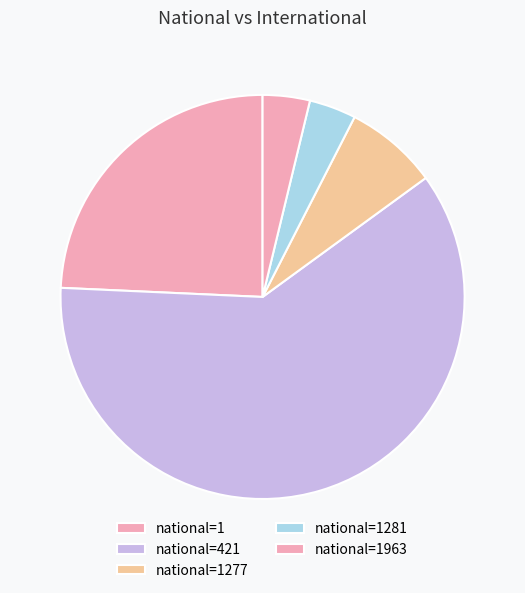

How many segments does this pie chart have?

5